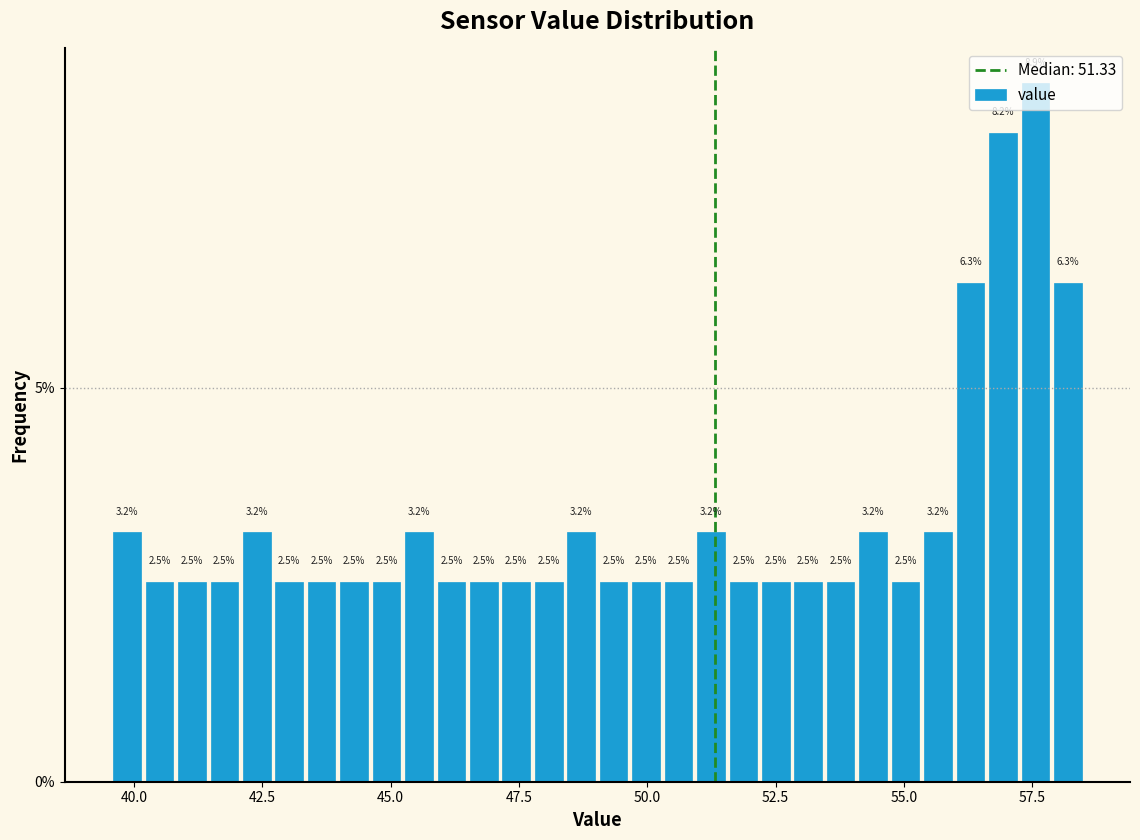

Read against the x-axis, roughly where is the centre of the tallest bar?

57.5